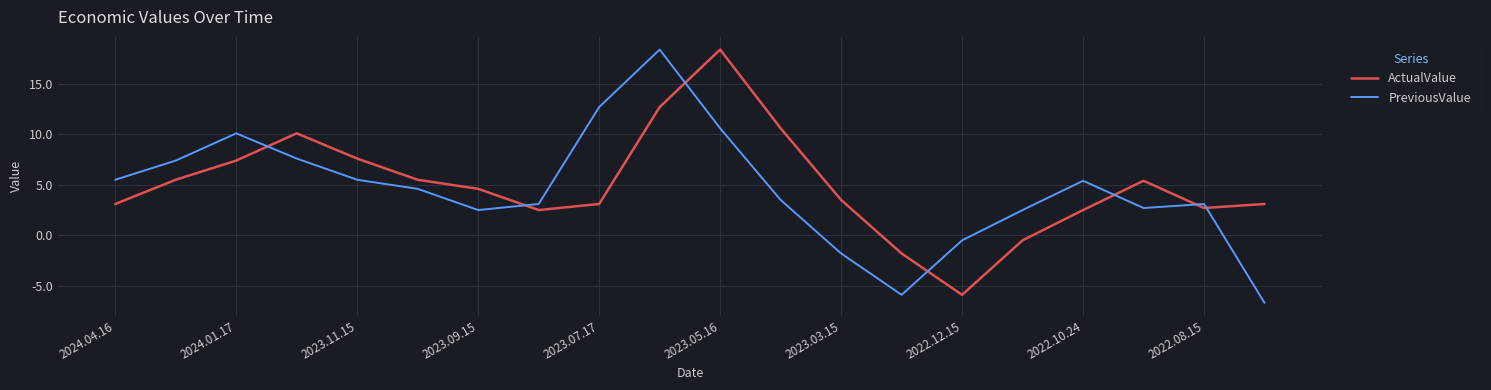

How many interior local peaks does the PreviousValue series have?

4